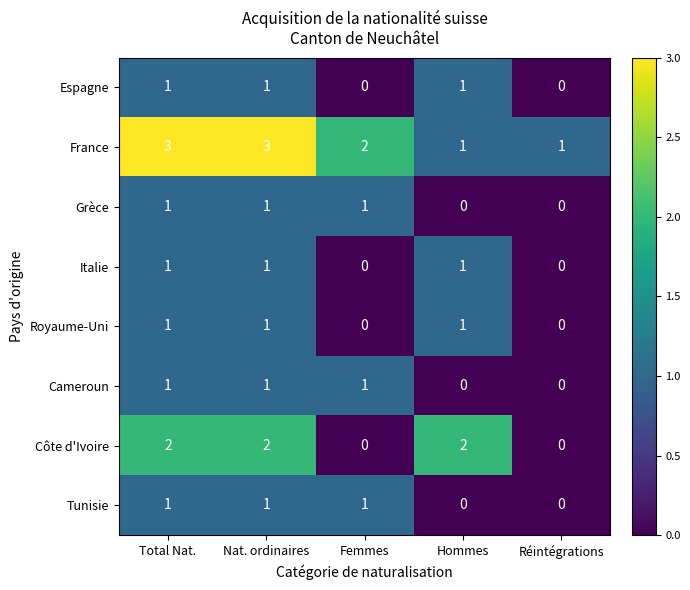

What is the maximum value shown in the chart?

3